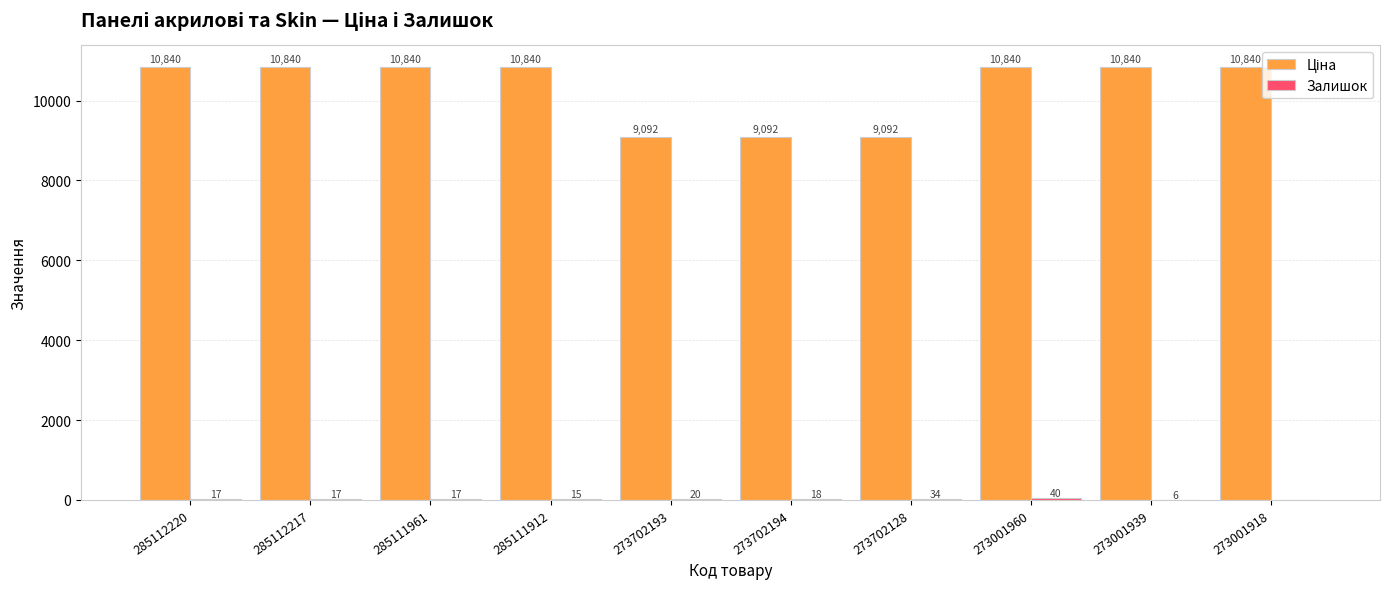

At which category is the sum across all series the highest?

273001960